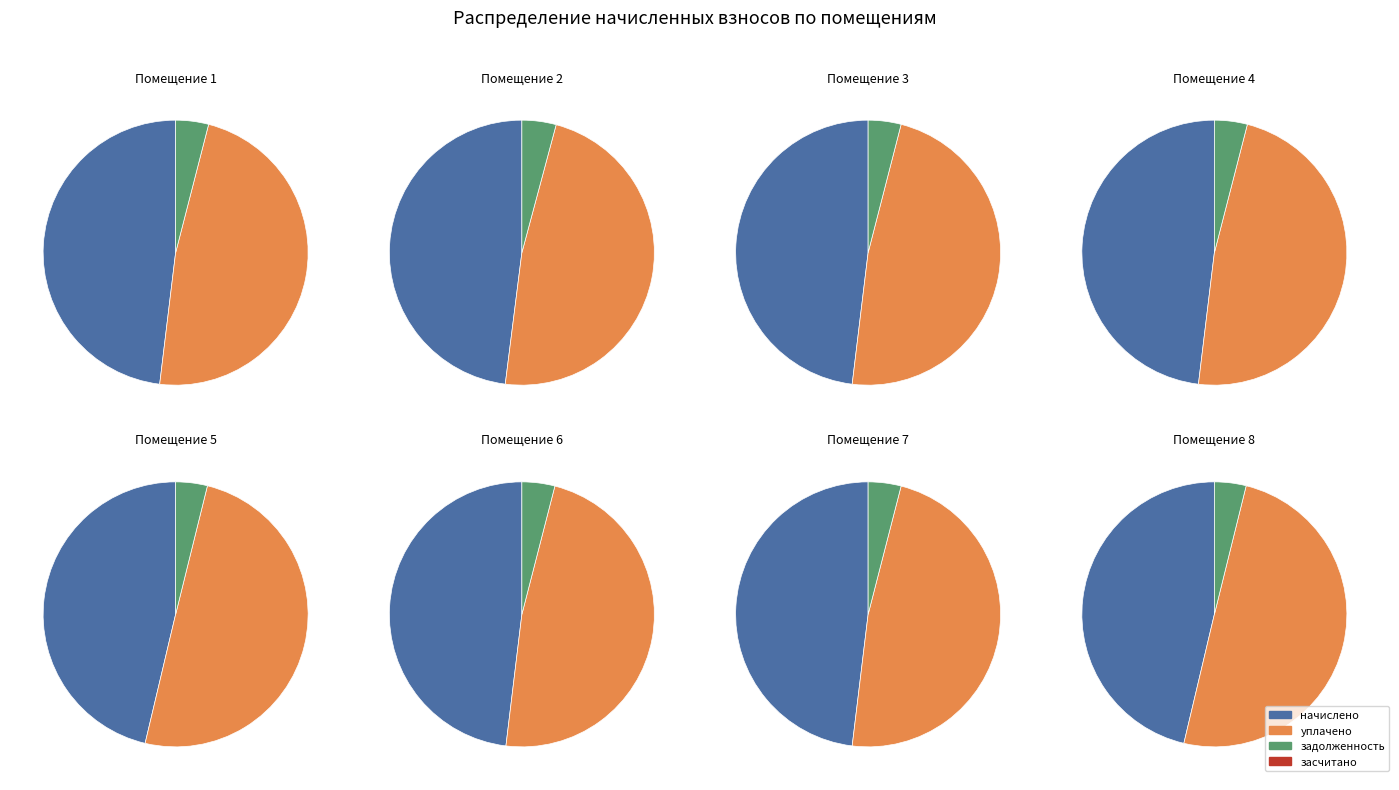

Does any single category account for the majority?

No